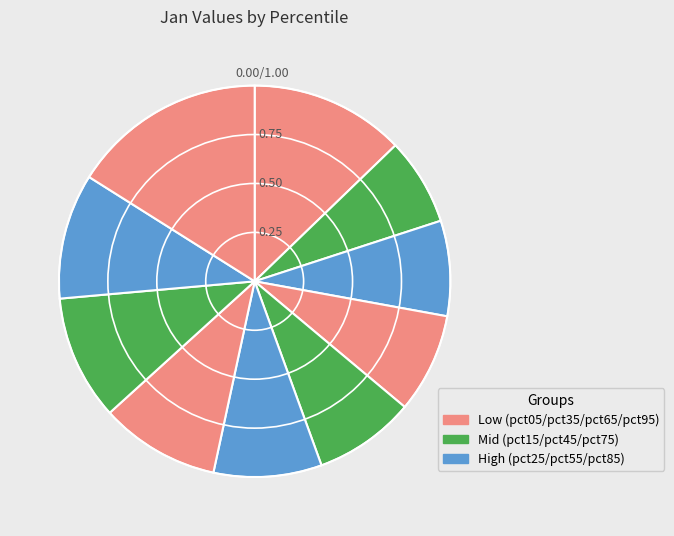

Is there a majority slice in this chart?

No